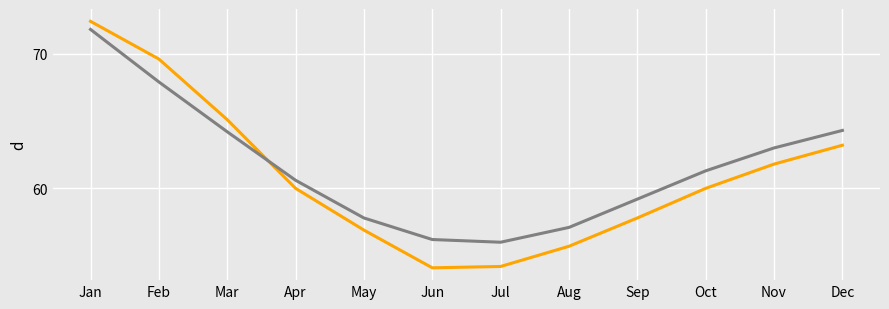

What is the spread (max minus min) of values at Apr?

0.6